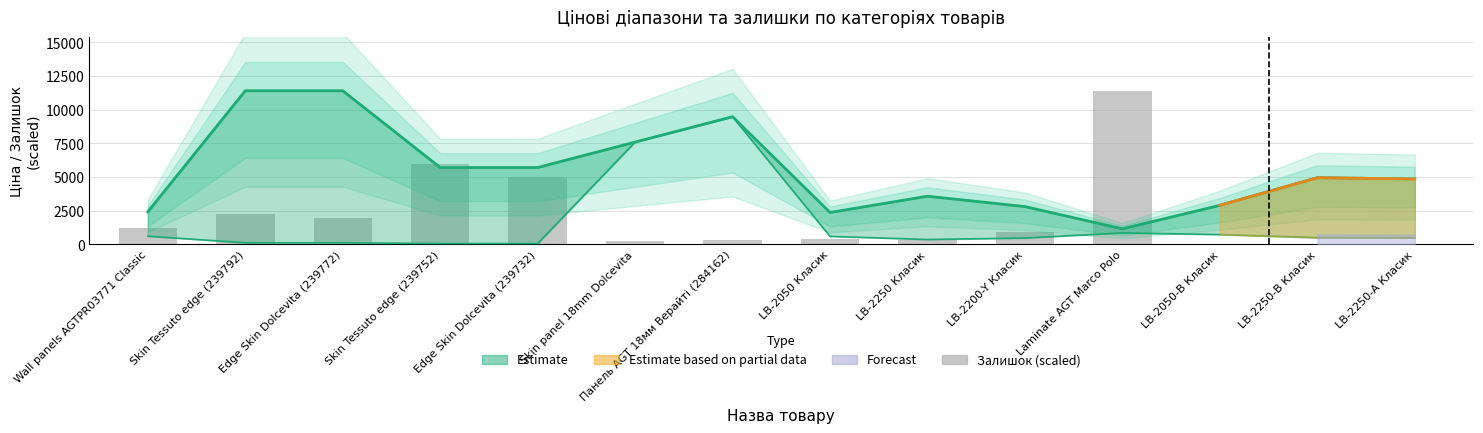

Rank the categories by value from highest to lowest.

Laminate AGT Marco Polo, Skin Tessuto edge (239752), Edge Skin Dolcevita (239732), Skin Tessuto edge (239792), Edge Skin Dolcevita (239772), Wall panels AGTPR03771 Classic, LB-2200-Y Класик, LB-2050 Класик, LB-2250 Класик, Панель AGT 18мм Верайті (284162), Skin panel 18mm Dolcevita, LB-2250-А Класик, LB-2050-В Класик, LB-2250-В Класик